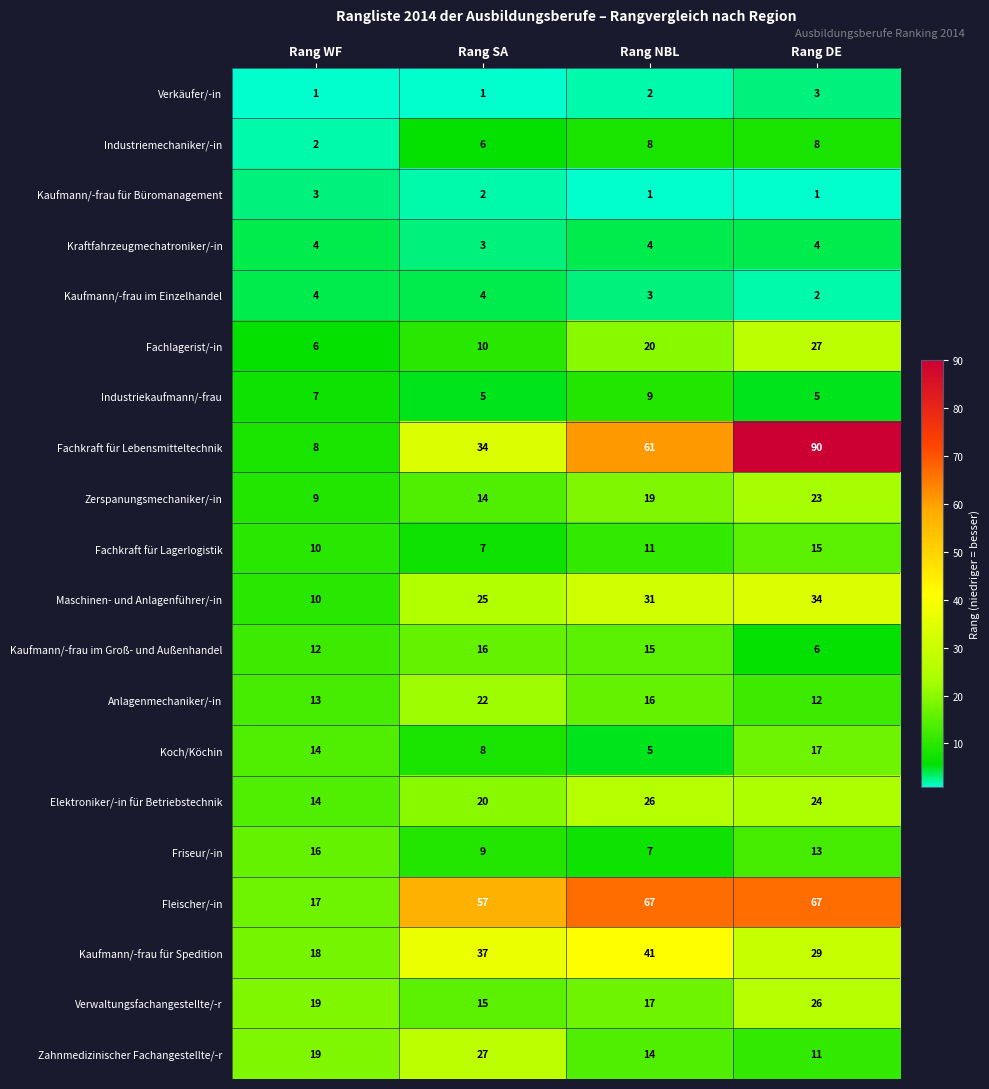

What is the difference between the highest and lowest values at Rang NBL?

66